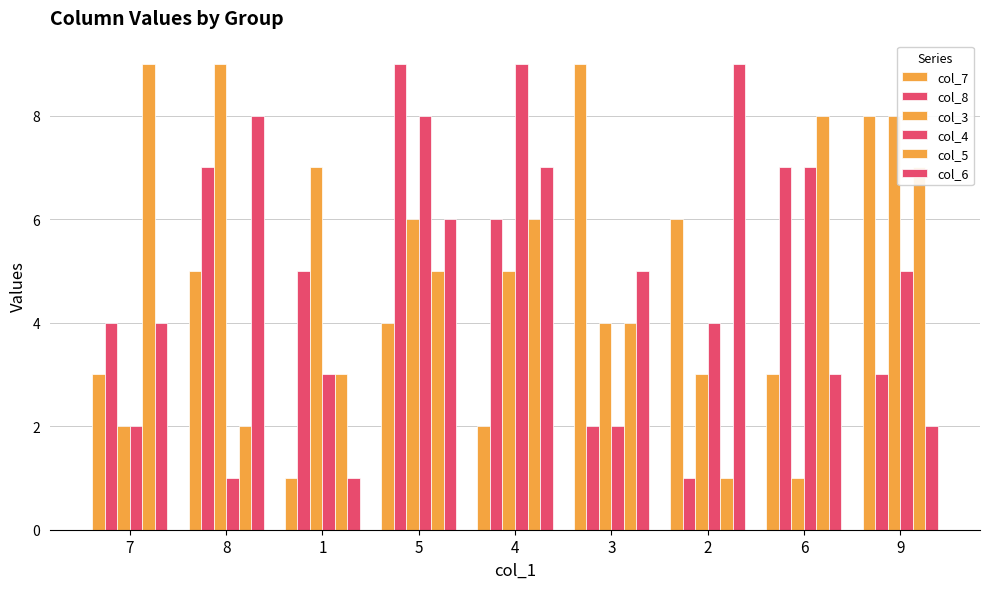

What is the total value across all series at 4?

35